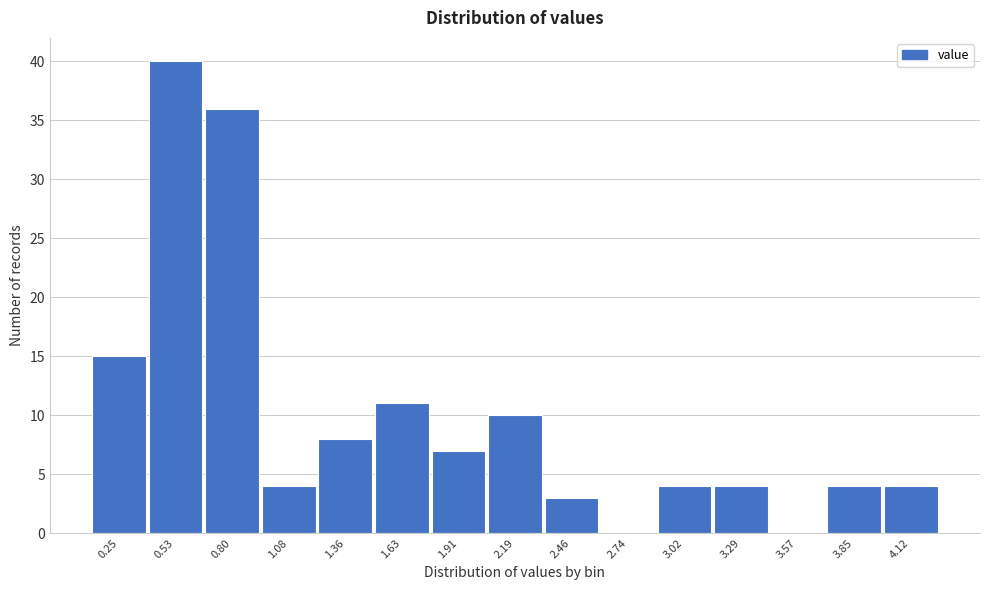

Reading right to left, what are all the values shown in this chart?

4.12=4	3.85=4	3.57=0	3.29=4	3.02=4	2.74=0	2.46=3	2.19=10	1.91=7	1.63=11	1.36=8	1.08=4	0.80=36	0.53=40	0.25=15